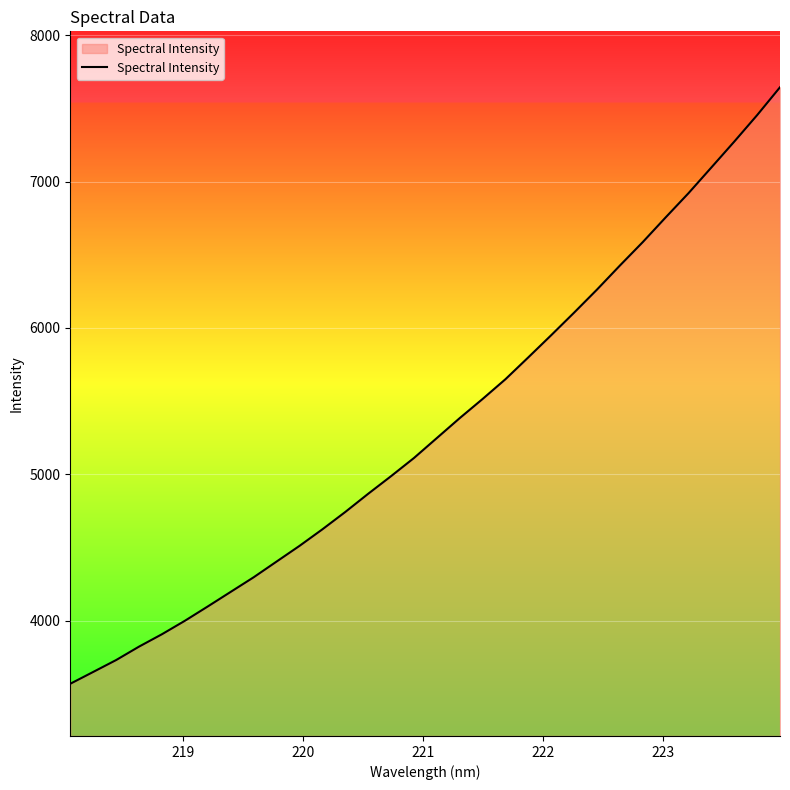

What is the minimum value shown in the chart?

3568.0